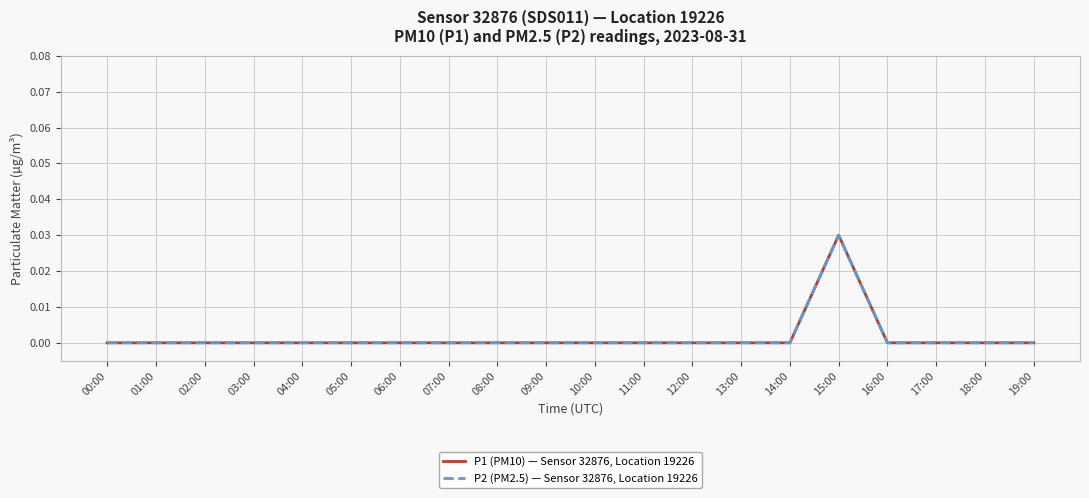

Reading right to left, list all the values displayed in this chart.

P1 (PM10) — Sensor 32876, Location 19226: 0.0	0.0	0.0	0.0	0.0	0.0	0.0	0.0	0.0	0.0	0.0	0.0	0.0	0.0	0.0	0.0	0.0	0.0	0.0	0.0
P2 (PM2.5) — Sensor 32876, Location 19226: 0.0	0.0	0.0	0.0	0.0	0.0	0.0	0.0	0.0	0.0	0.0	0.0	0.0	0.0	0.0	0.0	0.0	0.0	0.0	0.0